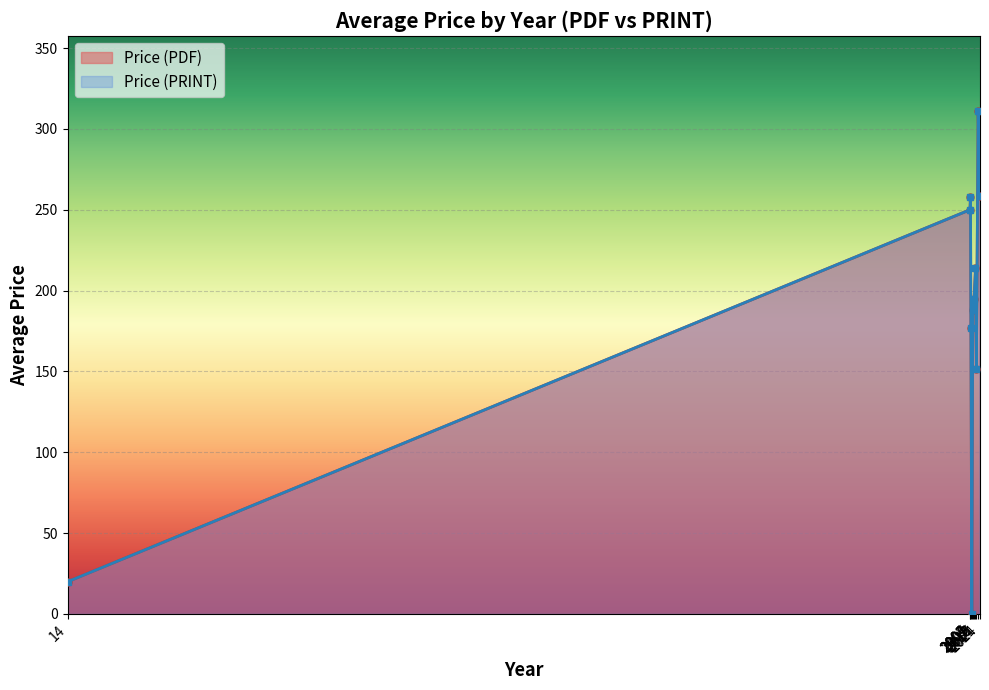

How many data points does each series have?

19